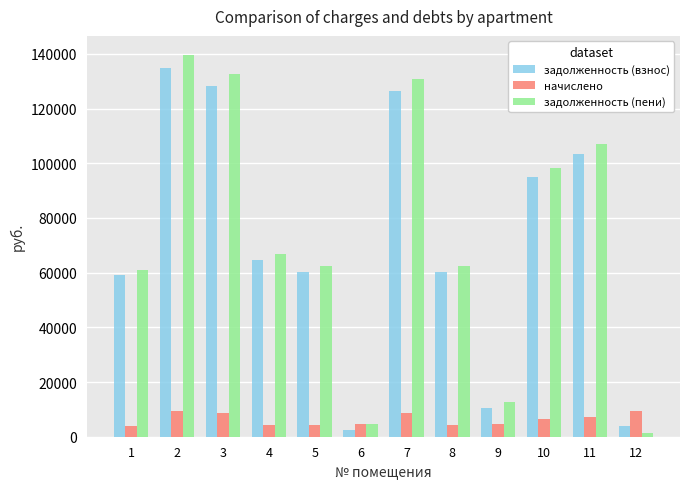

Is the value of задолженность (пени) at 7 greater than the value of начислено at 11?

Yes